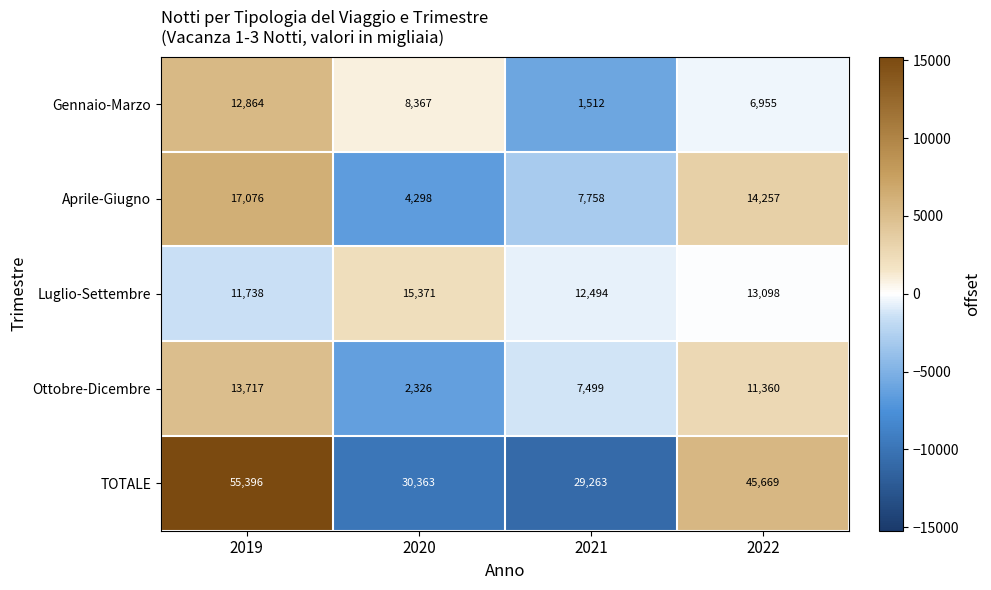

Which series has the largest range (max minus min)?

TOTALE